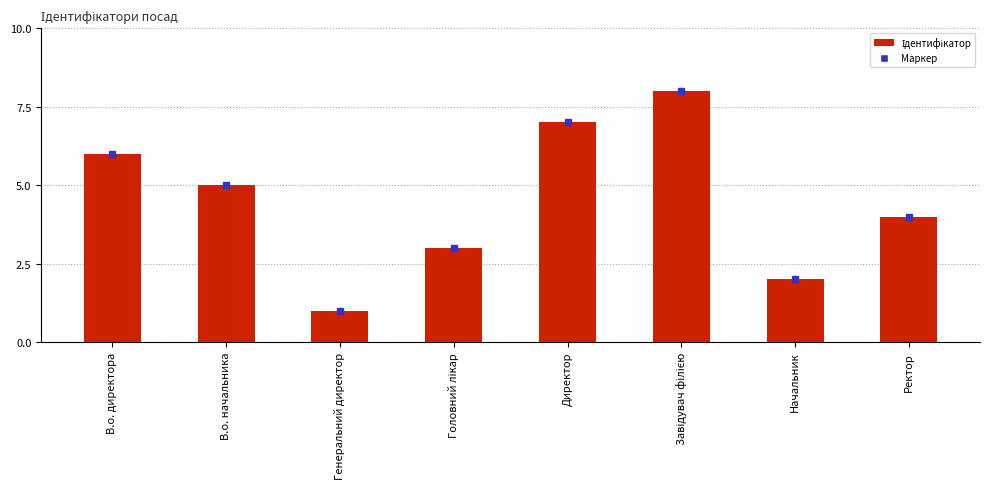

What is the sum of all values?

36